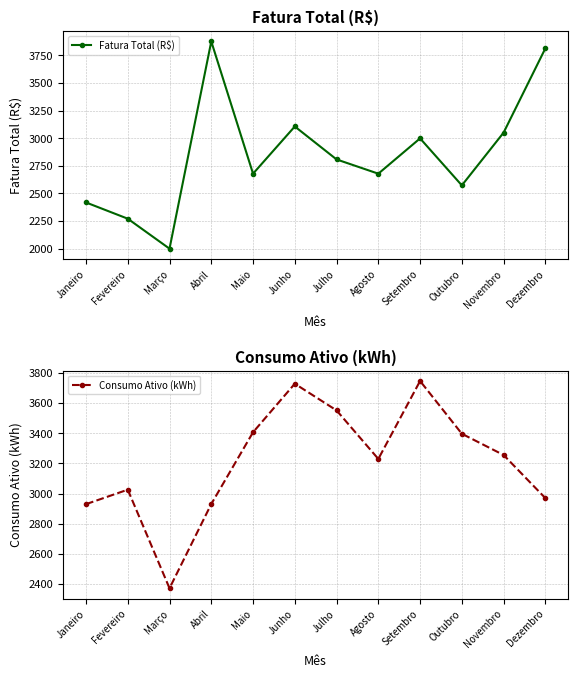

List the labels in order of Fatura Total (R$) value, largest first.

Abril, Dezembro, Junho, Novembro, Setembro, Julho, Maio, Agosto, Outubro, Janeiro, Fevereiro, Março